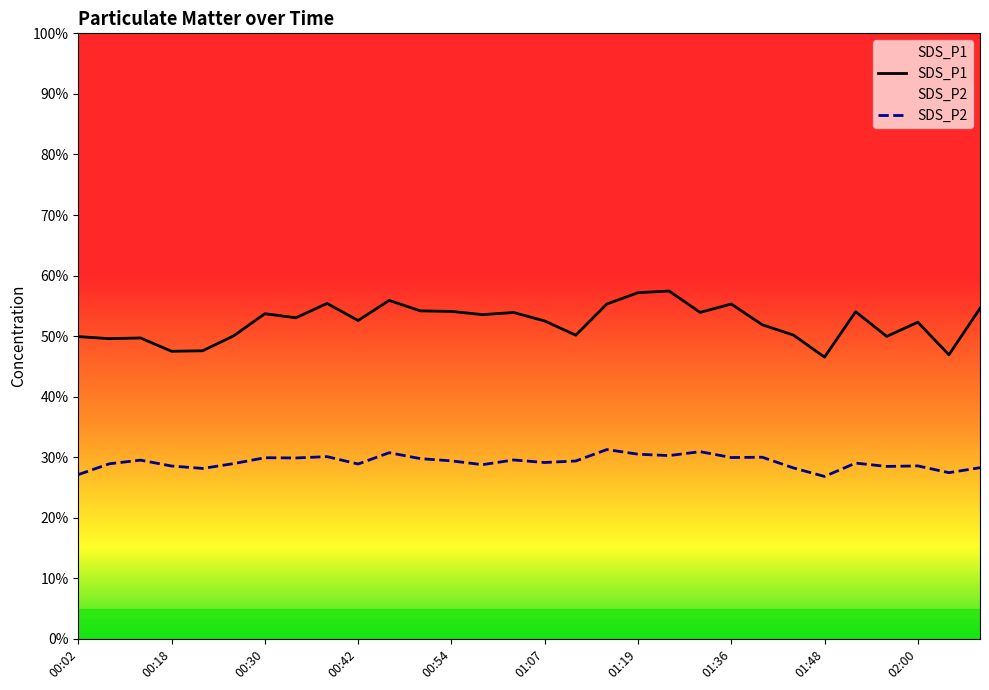

Which category has the lowest value in the SDS_P2 series?

01:48